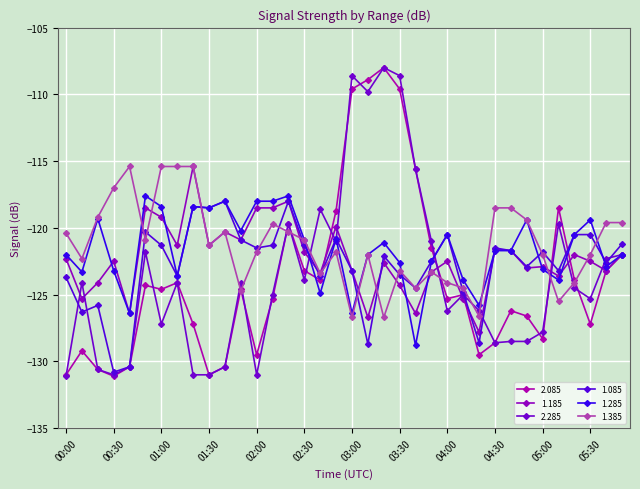

How many lines are shown in the chart?

6